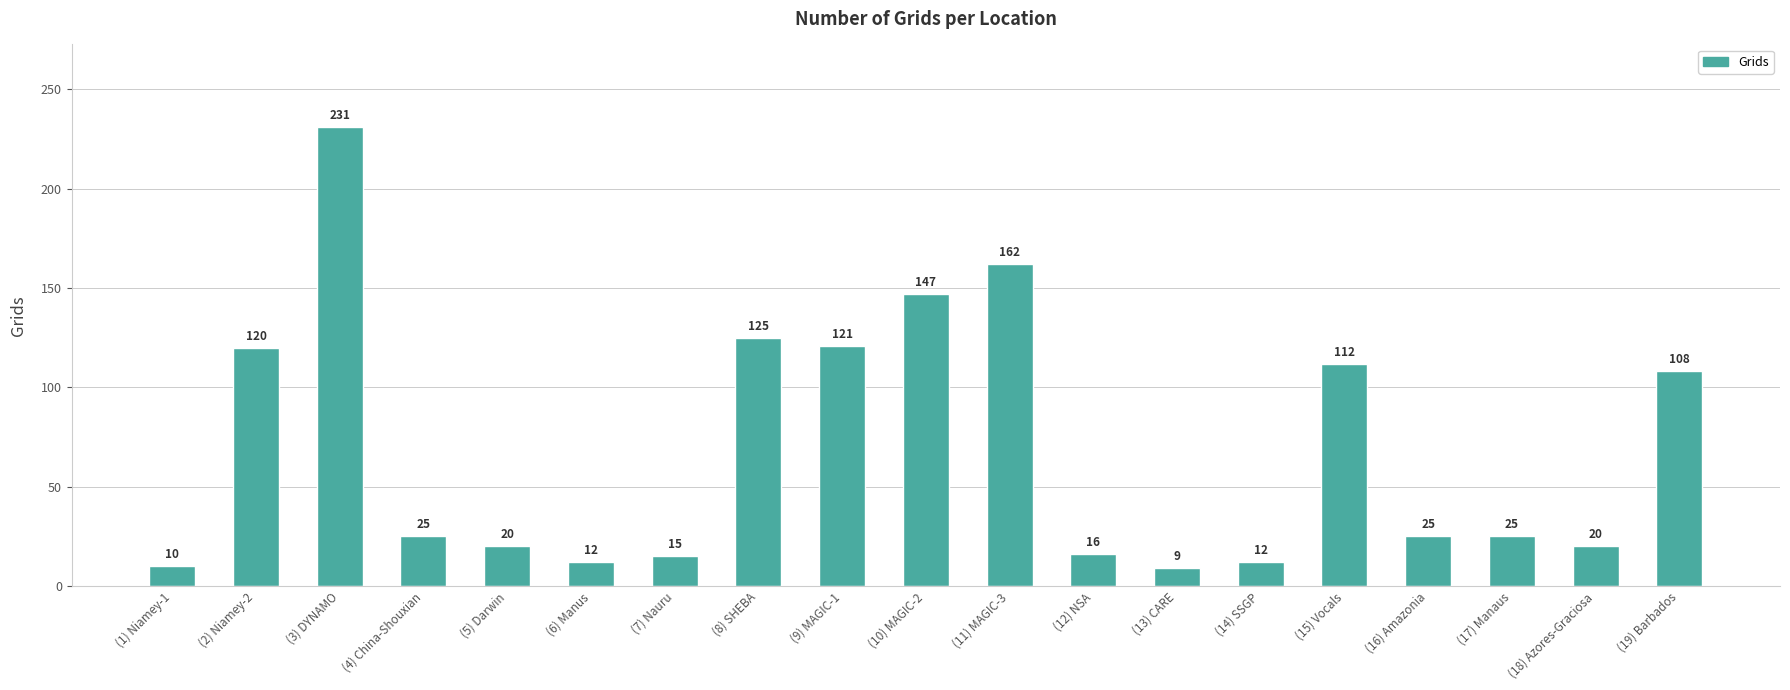

Between (18) Azores-Graciosa and (12) NSA, which is larger?

(18) Azores-Graciosa